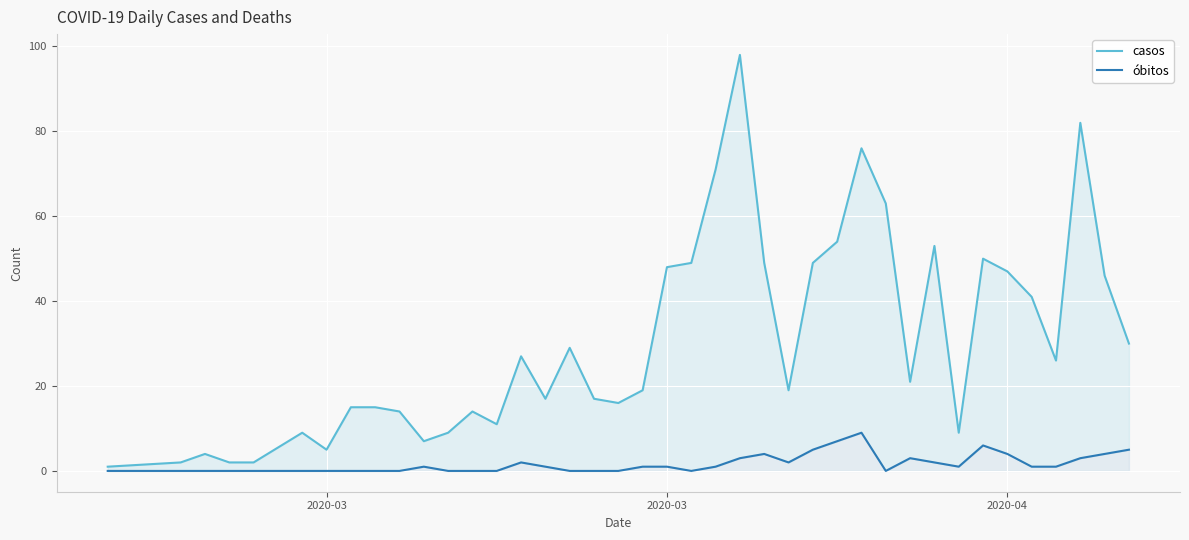

How many lines are shown in the chart?

2